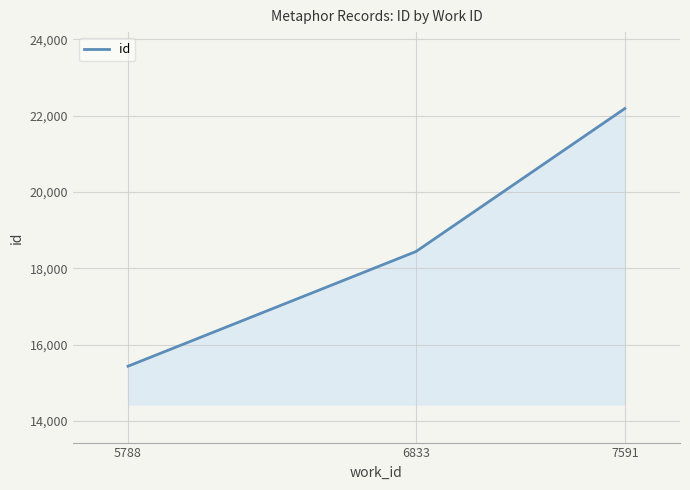

What is the ratio of the value at 7591 to the value at 6833?

1.2